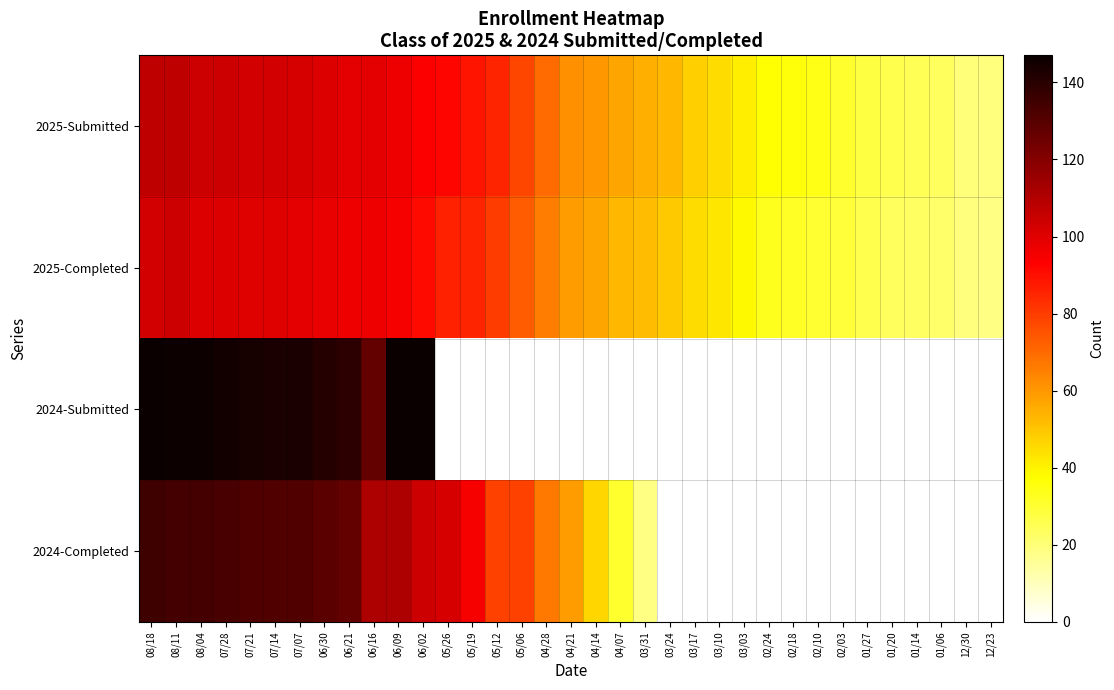

What is the spread (max minus min) of values at 01/20?

26